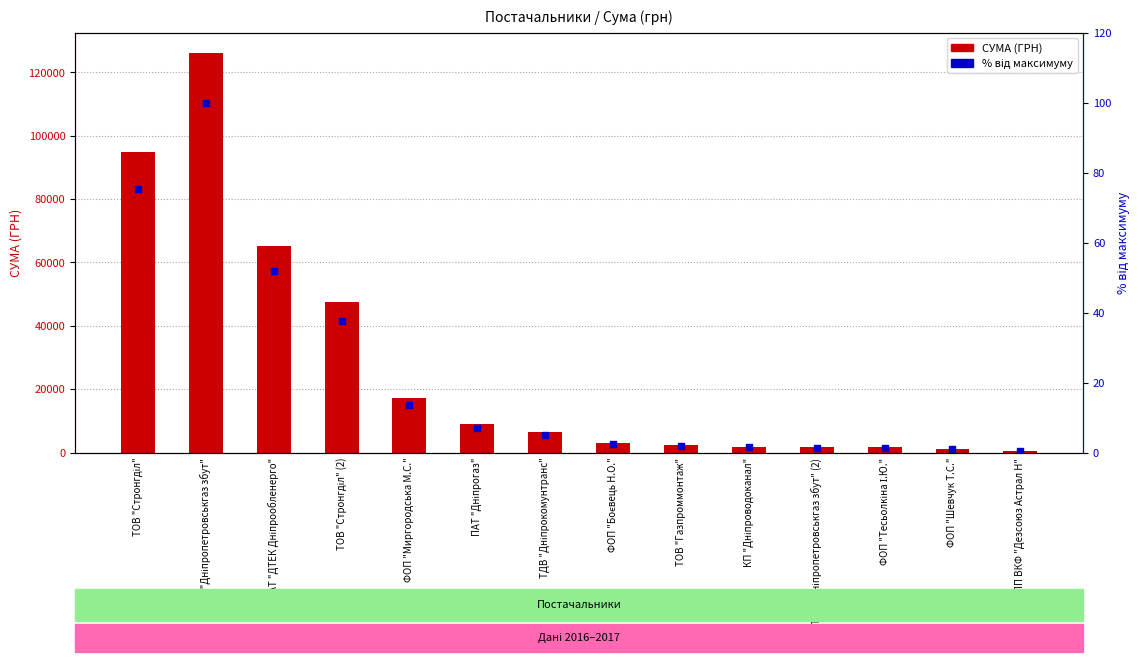

Which series contains the lowest Y value?

% від максимуму